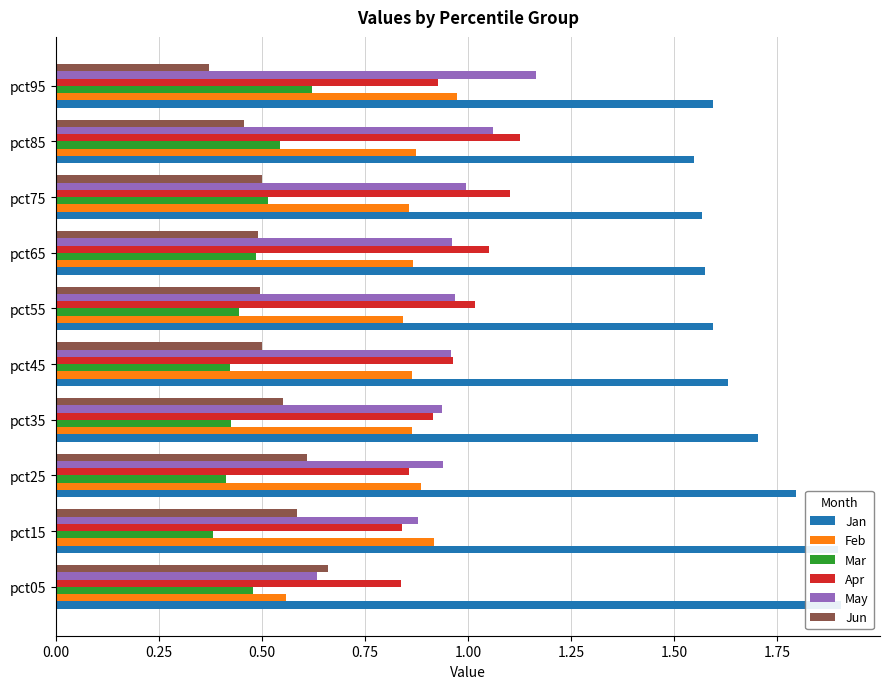

Which series has the widest spread of values?

May